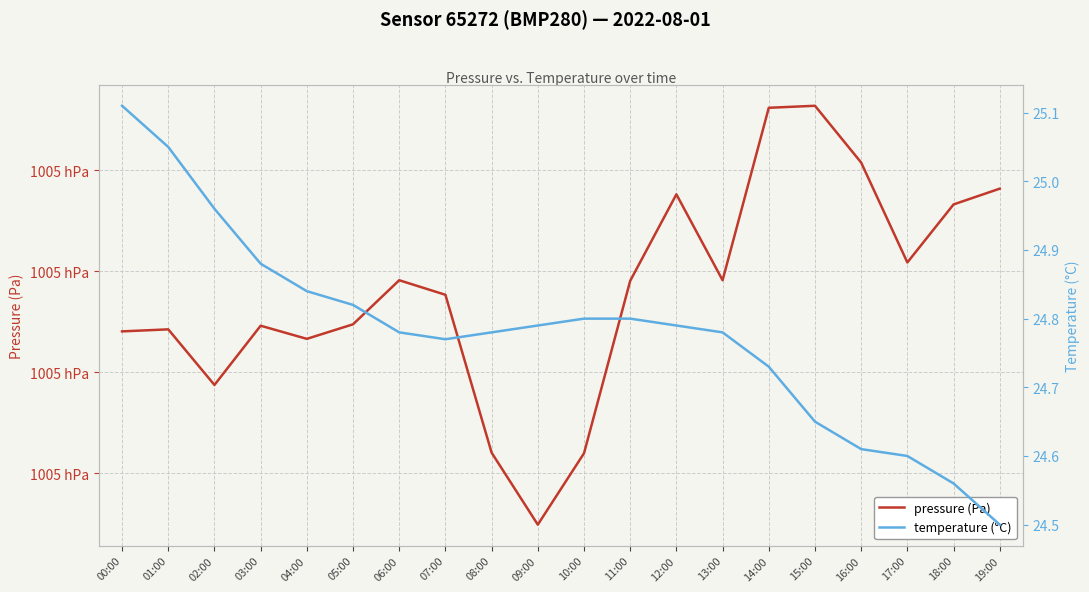

True or false: temperature (°C) and pressure (Pa) intersect in this chart.

False